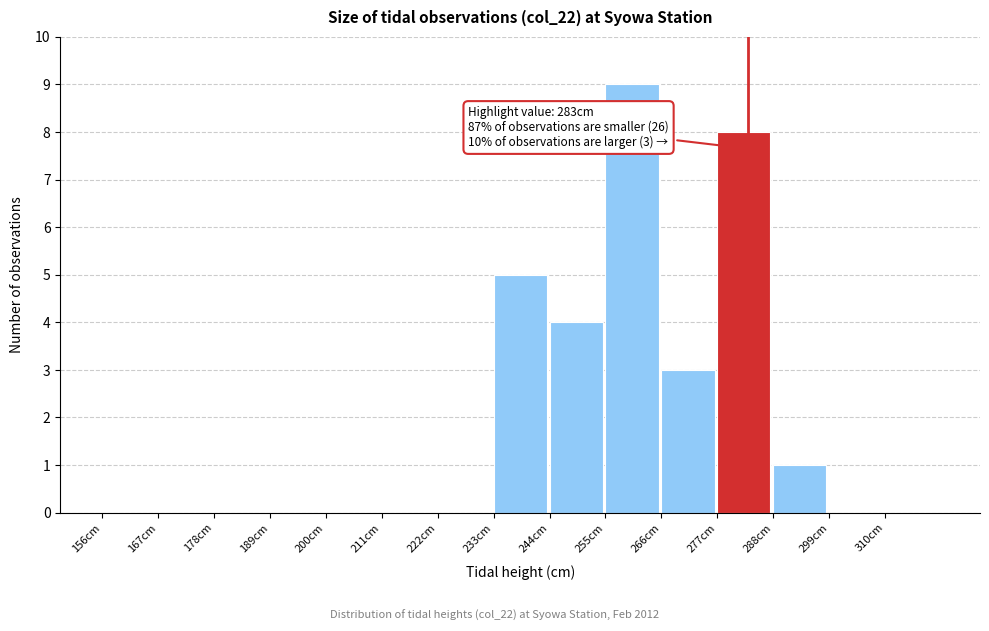

Which range on the x-axis has the tallest bar?

255 to 266